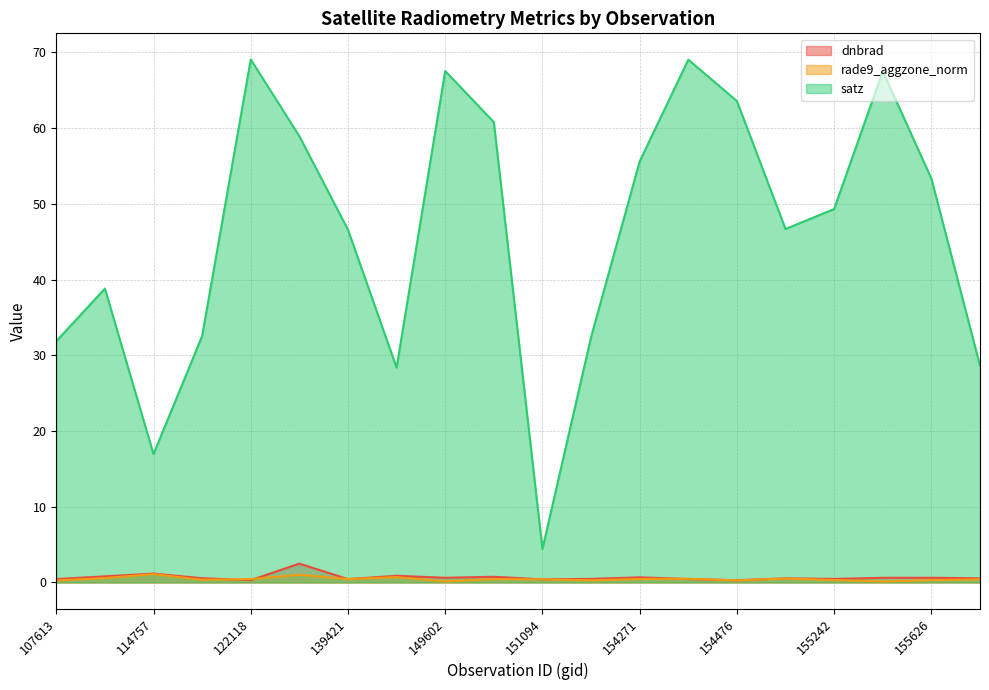

Rank the series by their maximum value, from highest to lowest.

satz, dnbrad, rade9_aggzone_norm